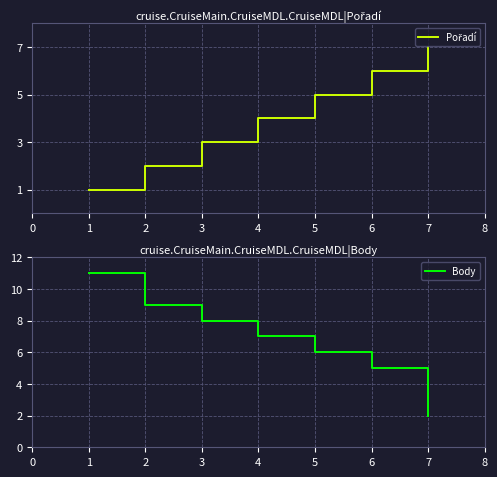

Does the chart display data point markers on the line(s)?

No